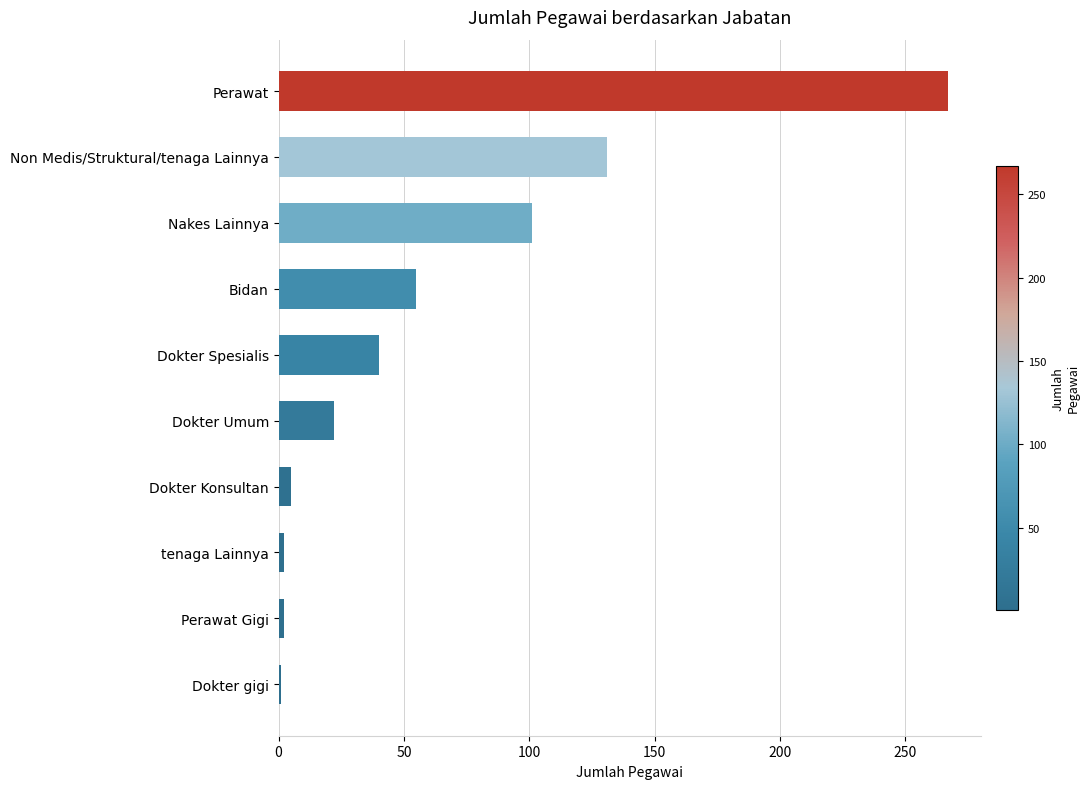

What is the sum of all values?

626